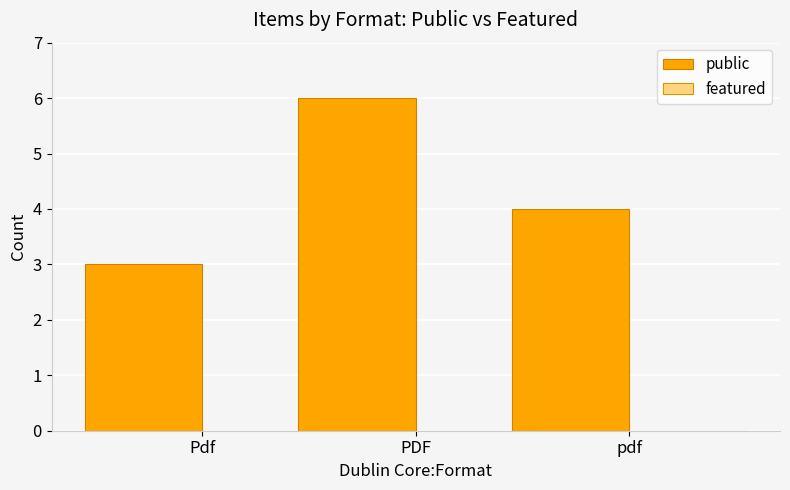

Between PDF and Pdf, which is larger?

PDF